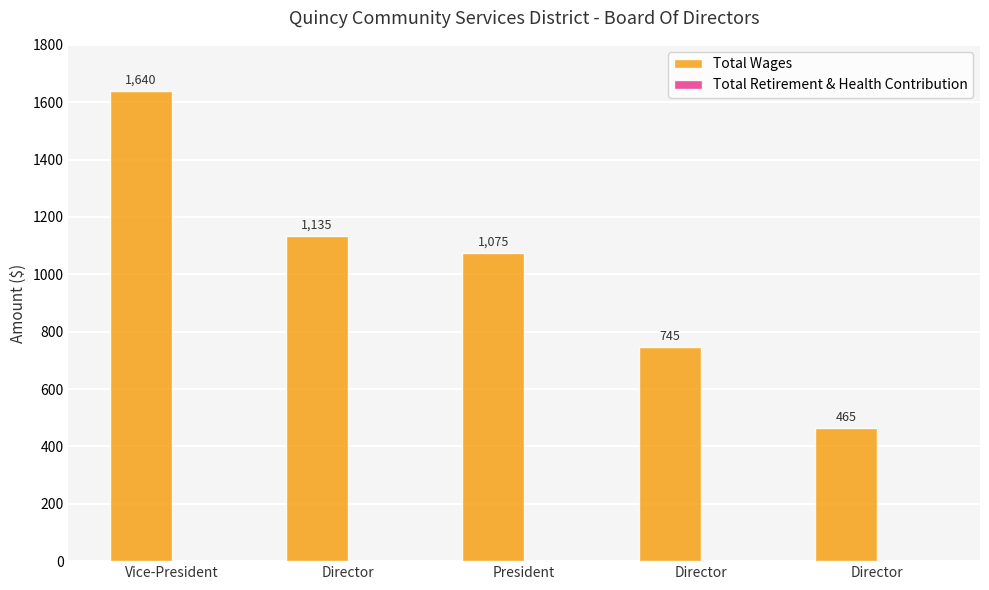

Reading right to left, extract all data points from this chart.

Total Wages: Director=465	Director=745	President=1075	Director=1135	Vice-President=1640
Total Retirement & Health Contribution: Director=0	Director=0	President=0	Director=0	Vice-President=0